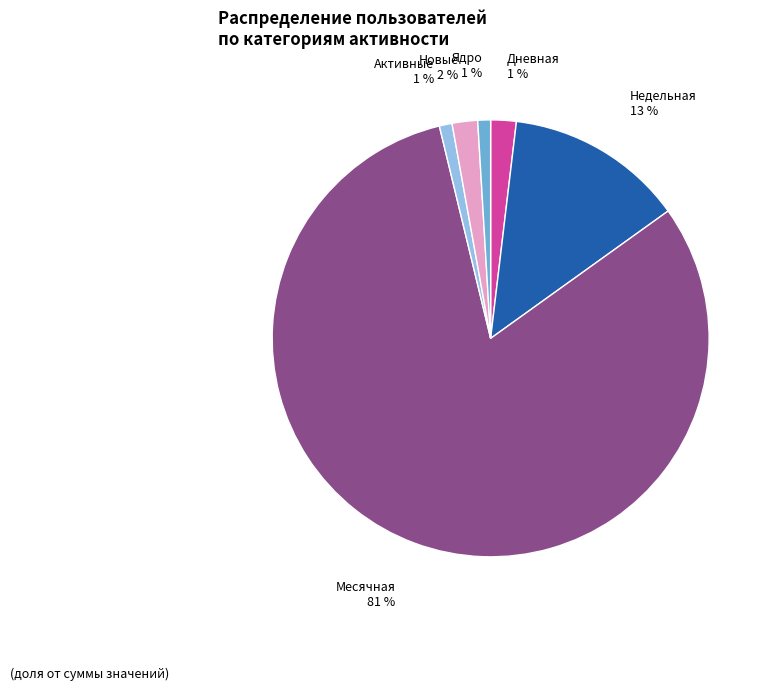

Combined, do Дневная = 0 and Месячная = 1 account for over 50%?

No